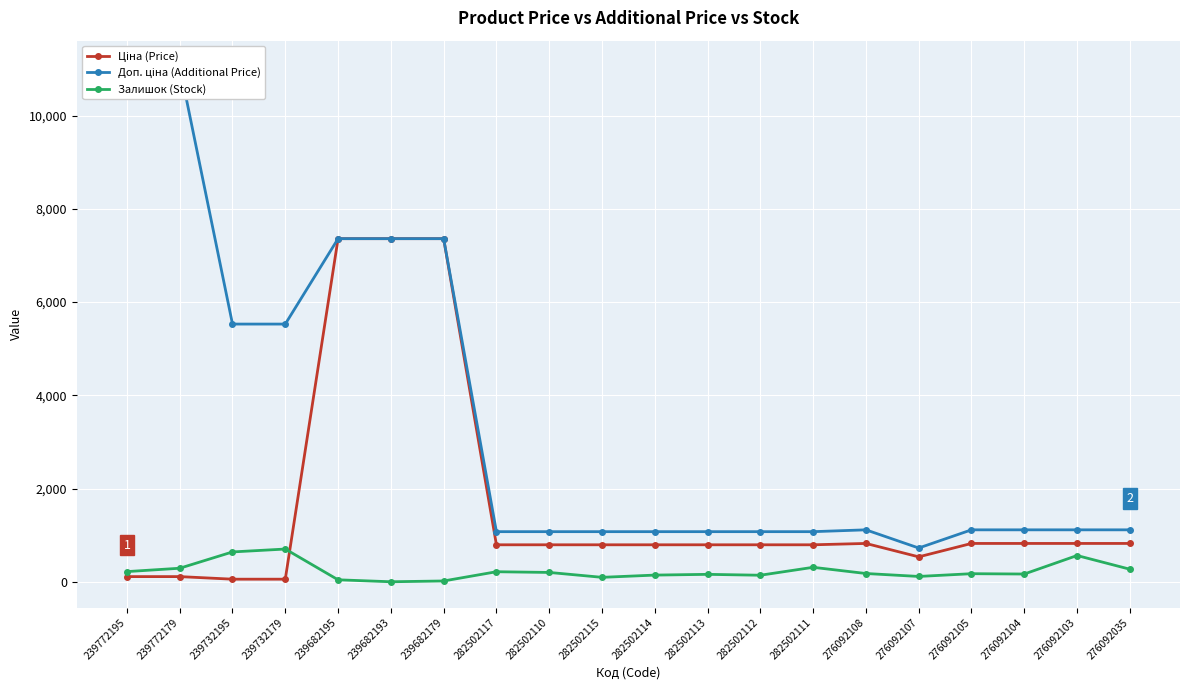

Where does the Залишок (Stock) series first go above 177?

239772195